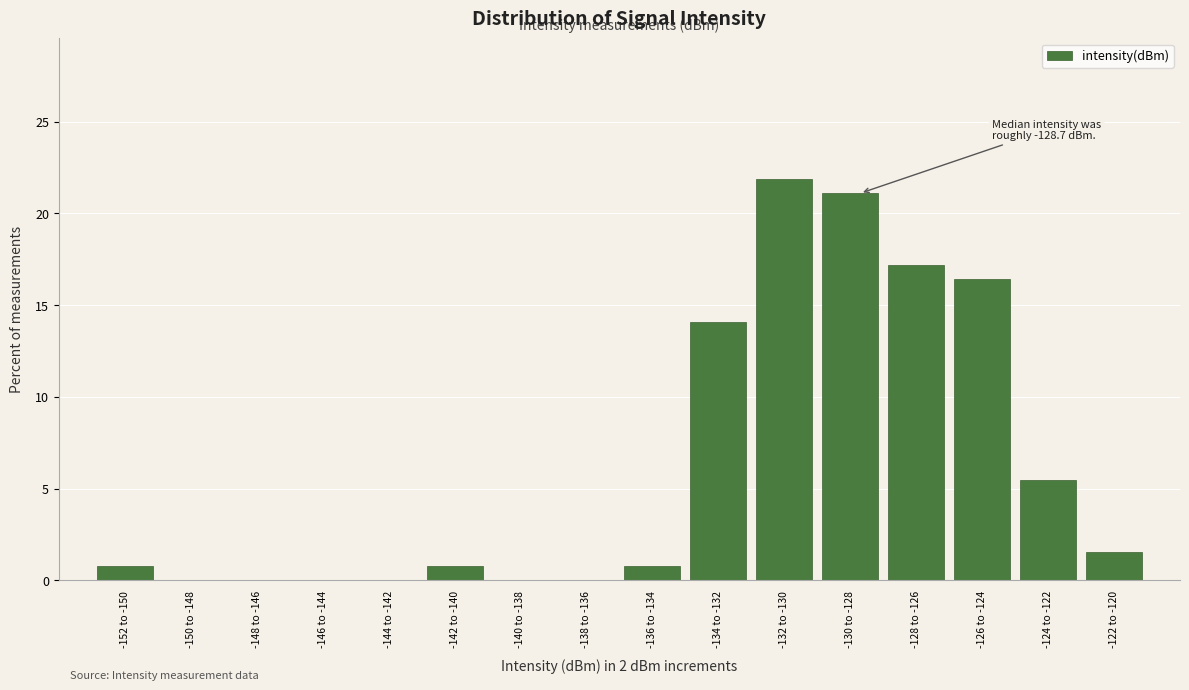

Reading left to right, list all the values displayed in this chart.

-152 to -150=0.8	-150 to -148=0.0	-148 to -146=0.0	-146 to -144=0.0	-144 to -142=0.0	-142 to -140=0.8	-140 to -138=0.0	-138 to -136=0.0	-136 to -134=0.8	-134 to -132=14.1	-132 to -130=21.9	-130 to -128=21.1	-128 to -126=17.2	-126 to -124=16.4	-124 to -122=5.5	-122 to -120=1.6